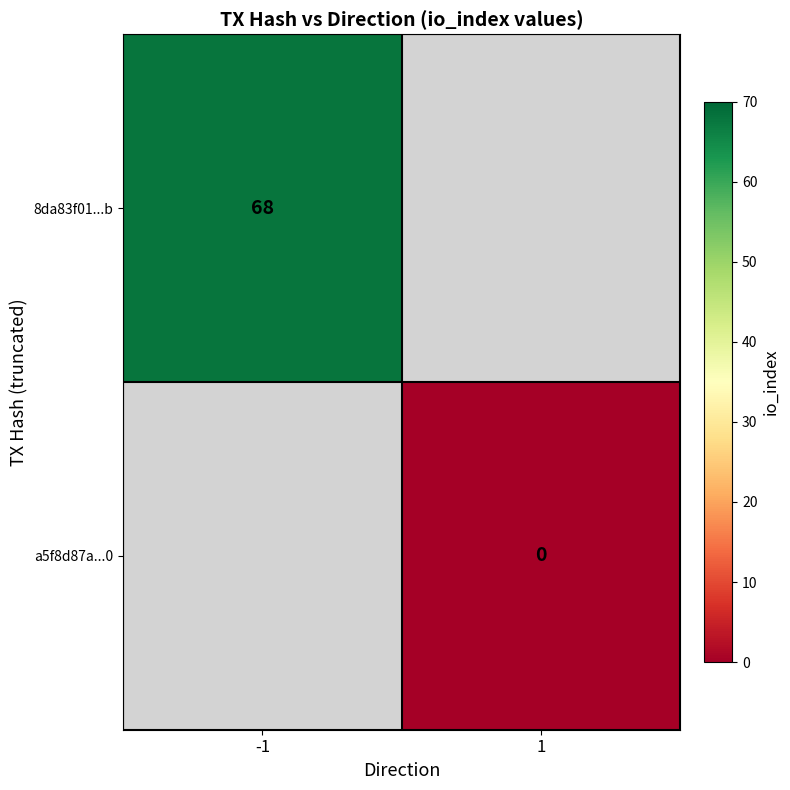

The 8da83f01...b series shows 111 at -1. True or false?

False